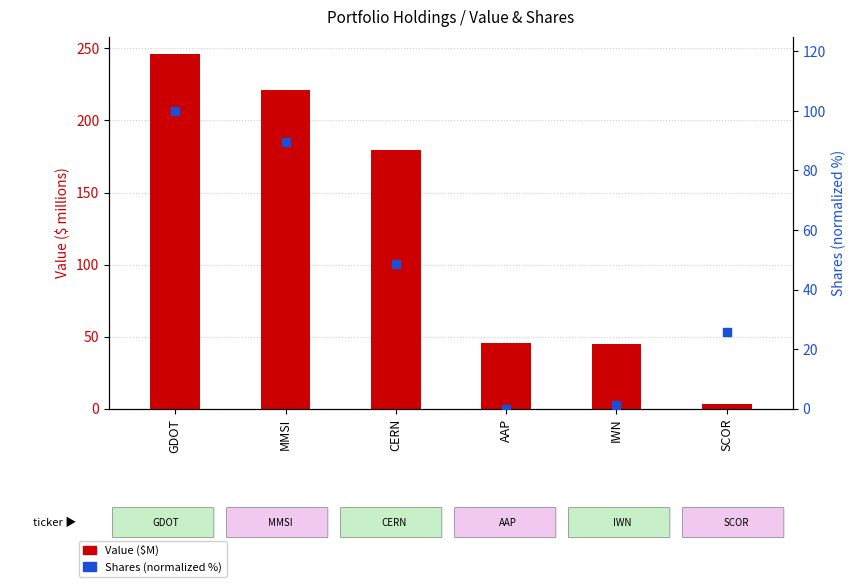

What are all the series names shown in the legend?

Value ($M), Shares (norm. %)